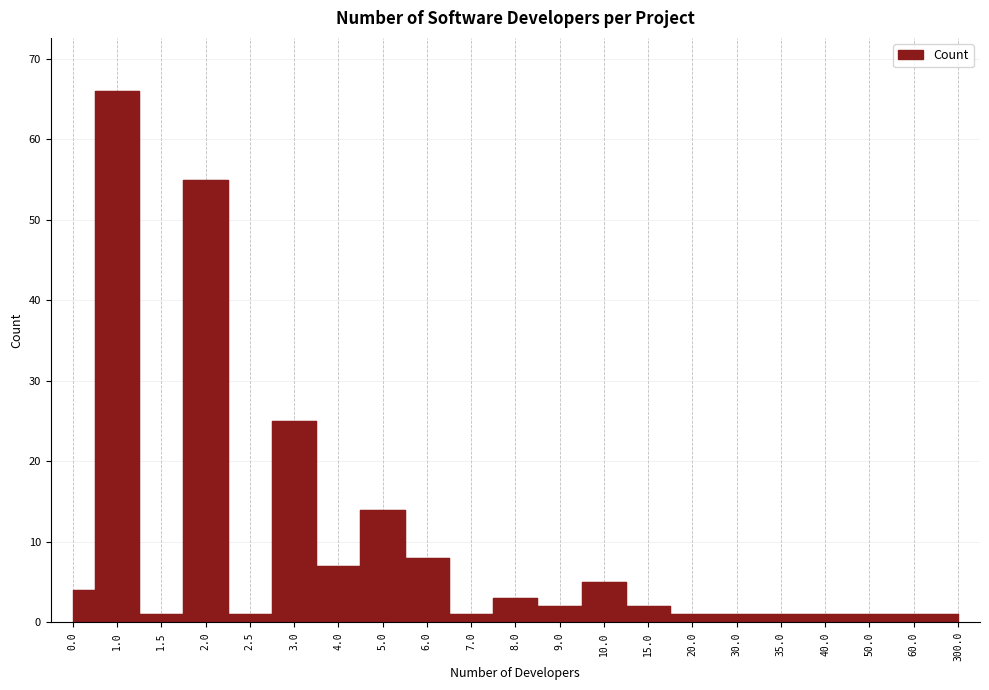

What is the label of the 10th point from the left?

7.0